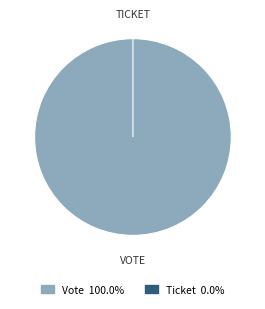

To the nearest percent, what is the average slice percentage?

50%